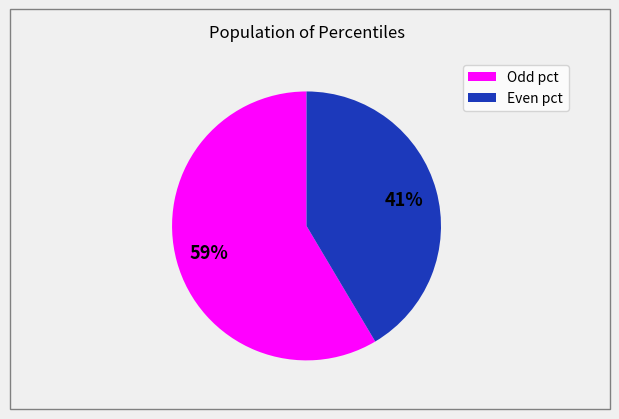

To the nearest percent, what is the average slice percentage?

50%